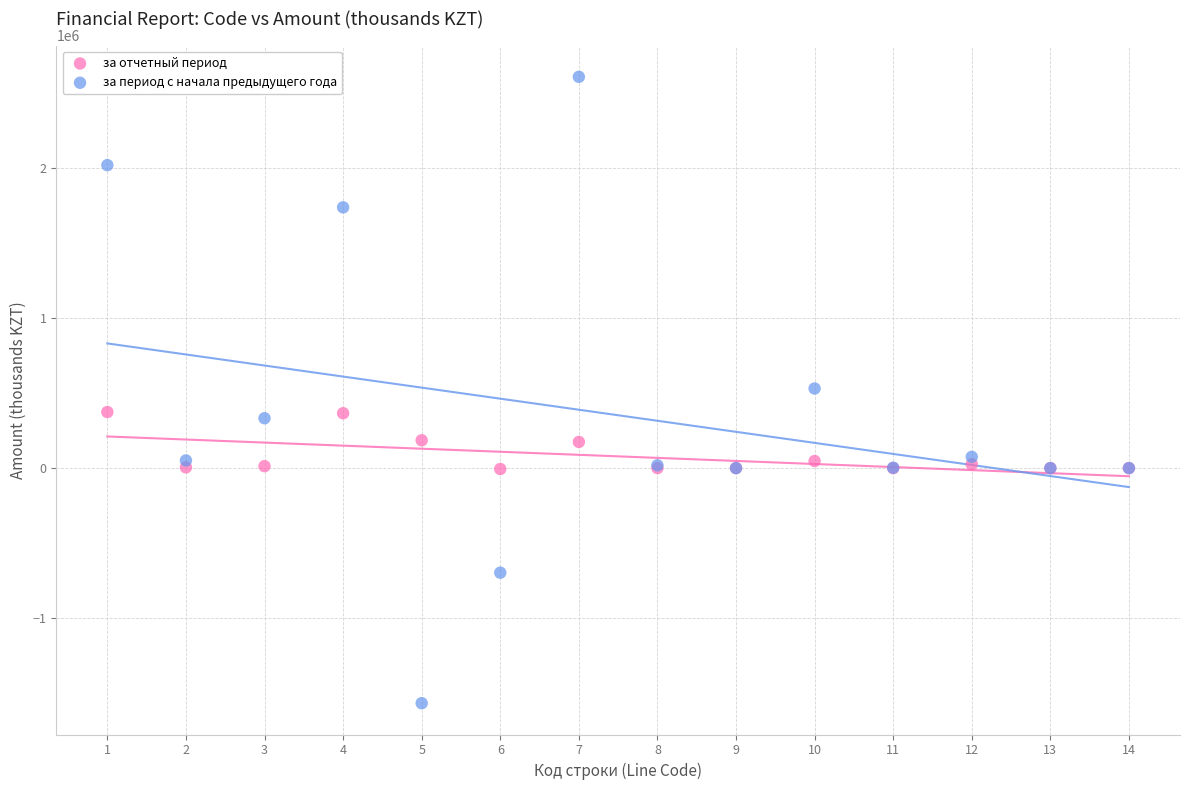

Which series has the largest Y range (max minus min)?

за период с начала предыдущего года